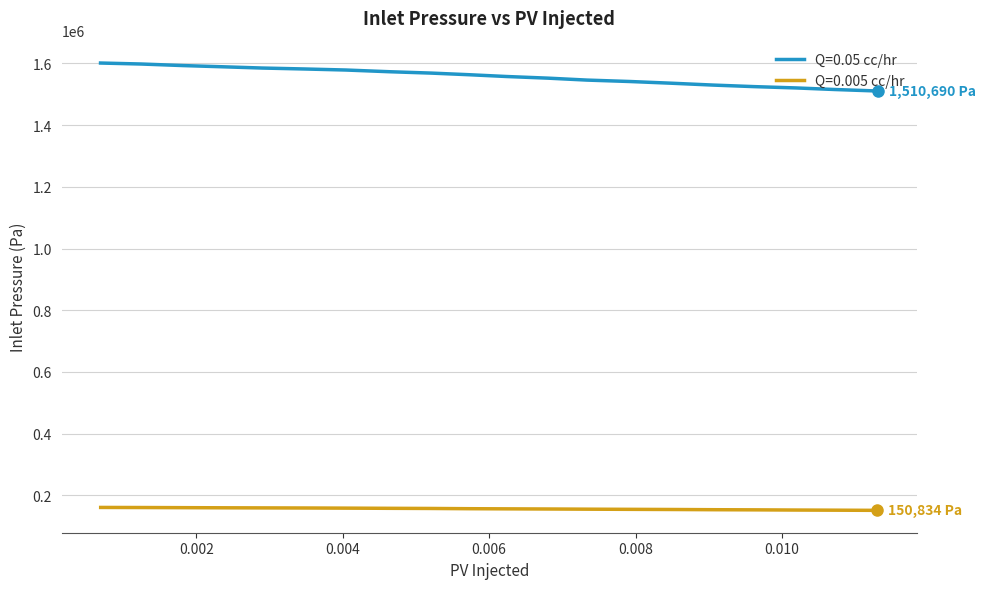

What is the highest value of the Q=0.005 cc/hr series?

160292